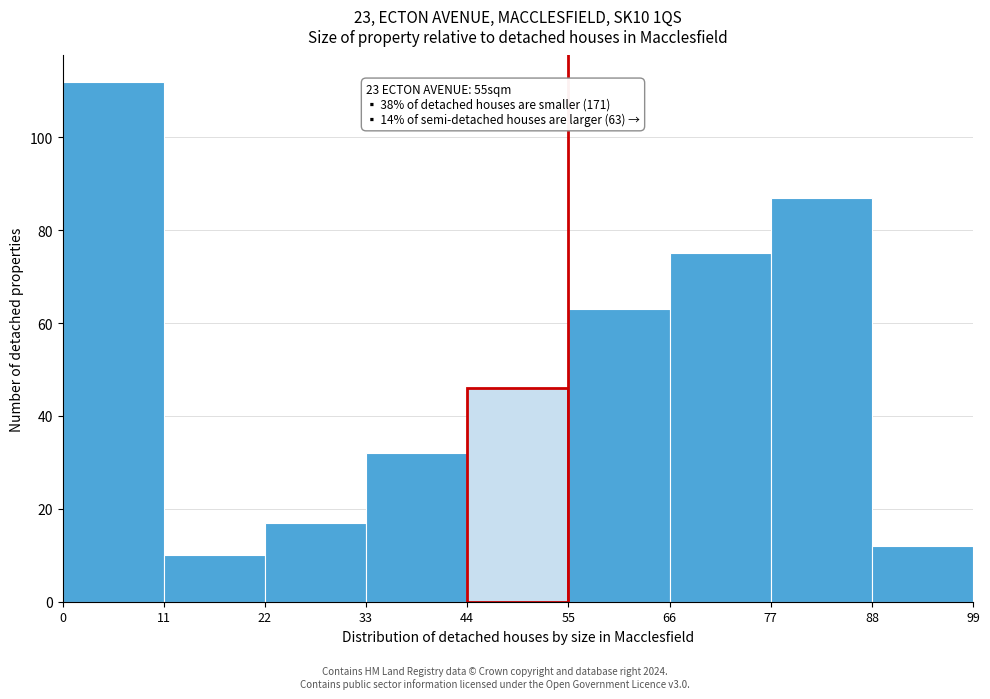

Over which range of the x-axis is the bar tallest?

0 to 11